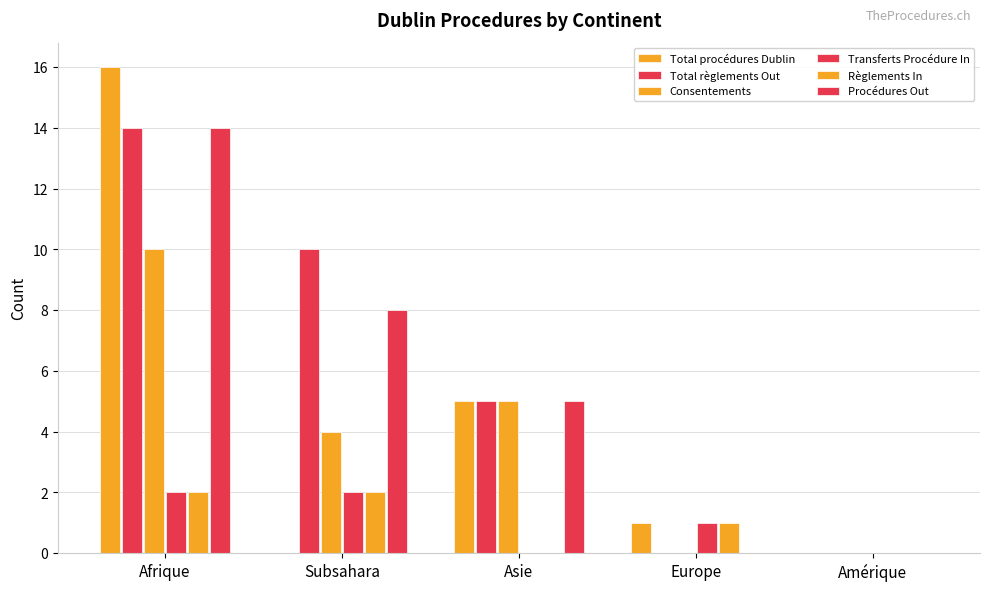

Where does the Consentements series first go above 4?

Afrique